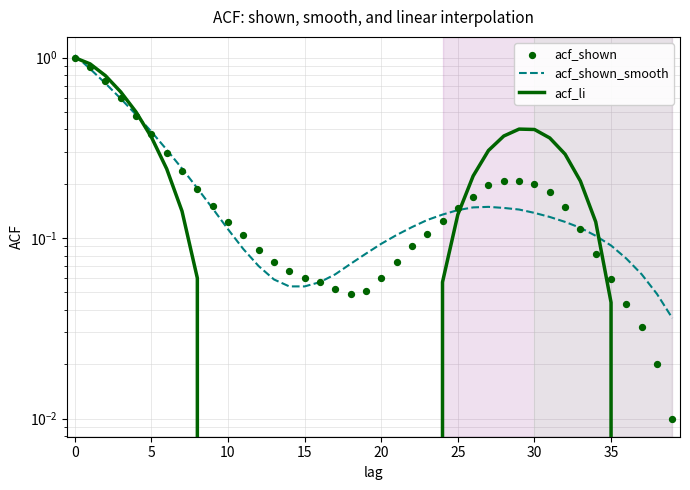

Which series has the largest Y range (max minus min)?

acf_li